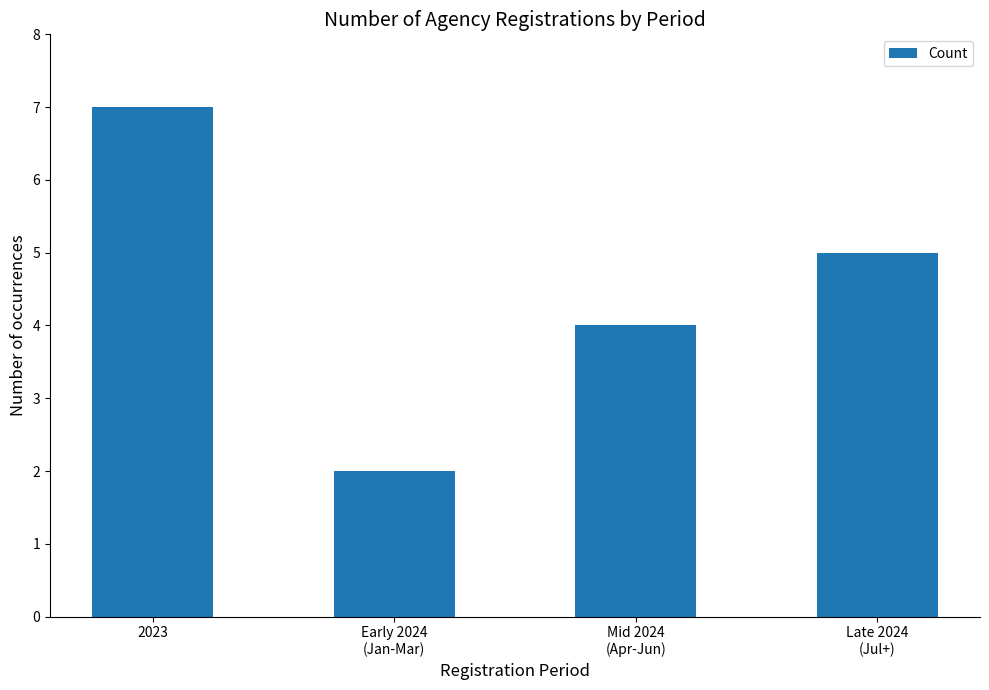

Which label corresponds to the smallest value in the chart?

Early 2024
(Jan-Mar)